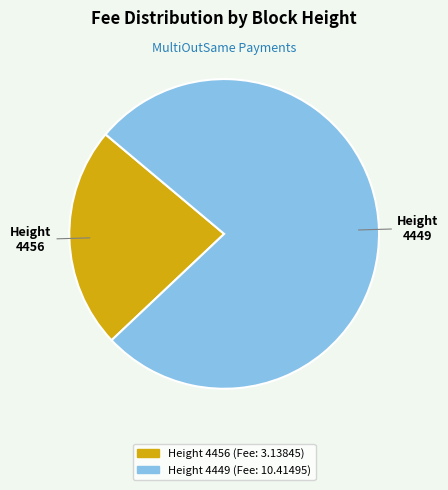

Rank the categories by value from lowest to highest.

Height 4456, Height 4449